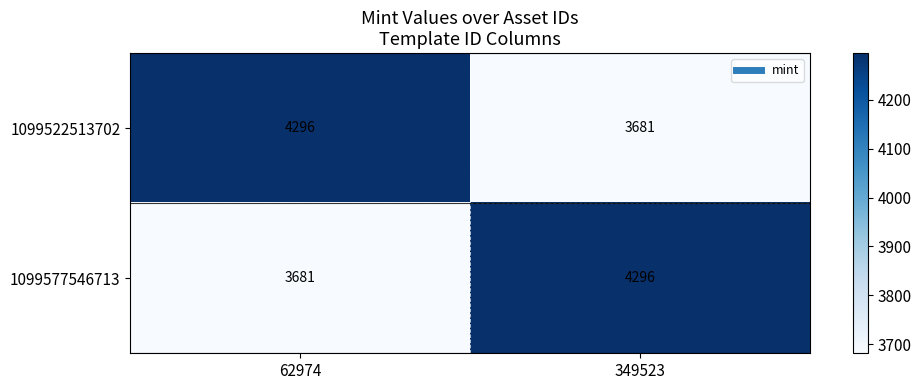

The 1099522513702 series shows 4296 at 62974. True or false?

True